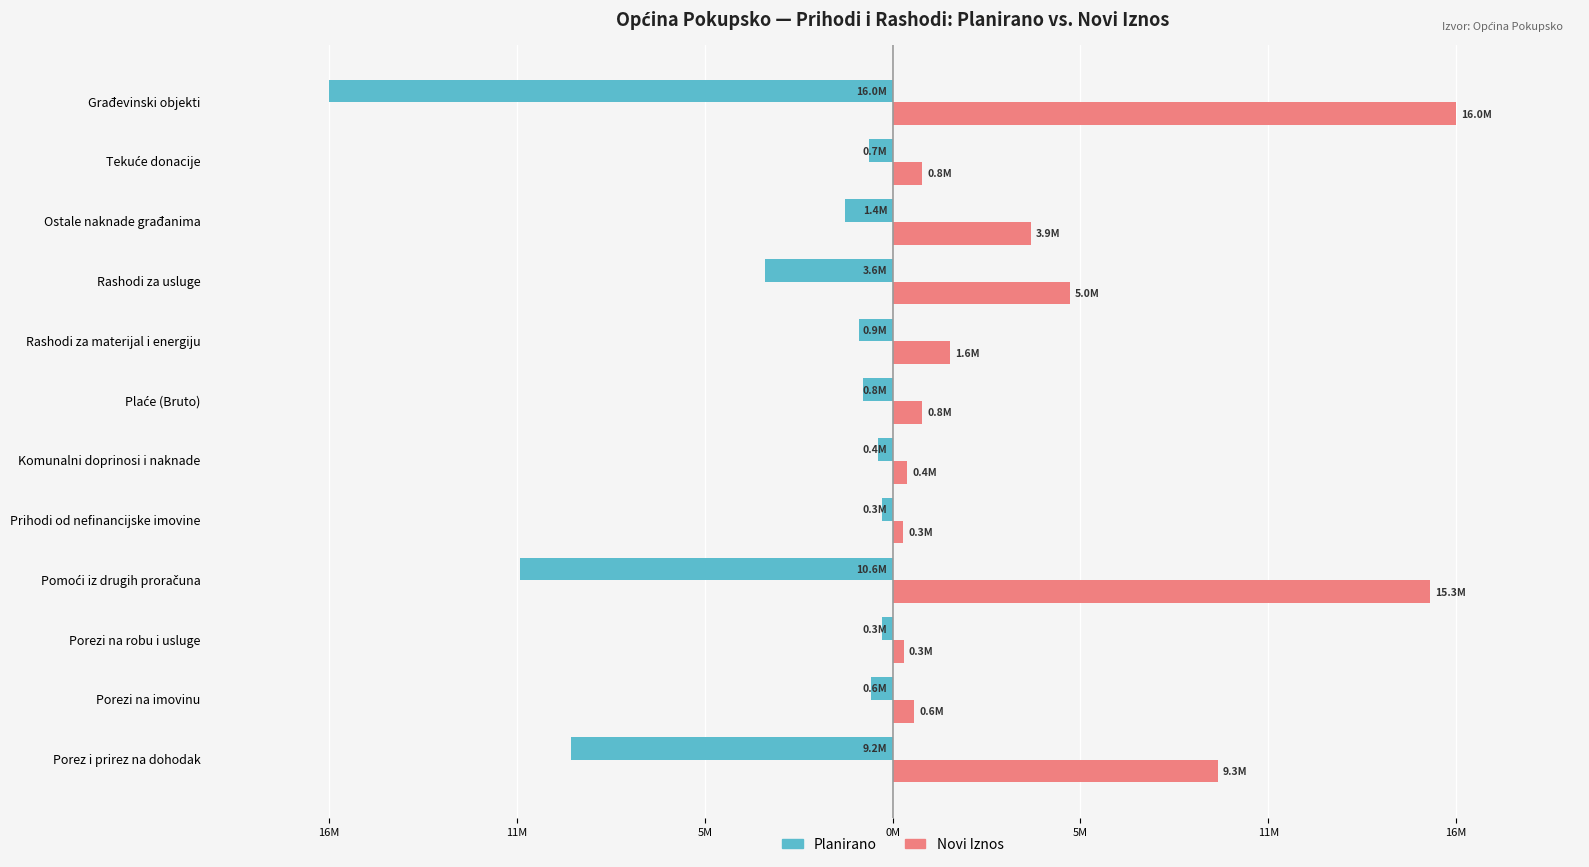

What are all the series names shown in the legend?

Planirano, Novi Iznos